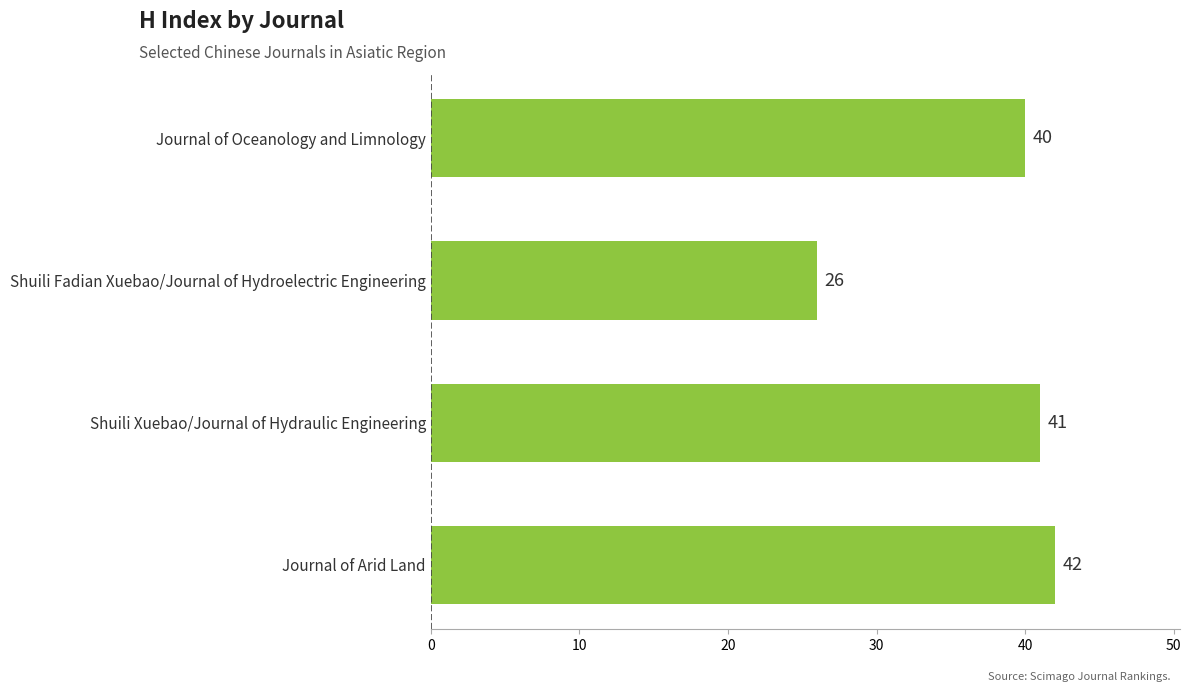

The chart shows a value of 42 at Journal of Arid Land. True or false?

True